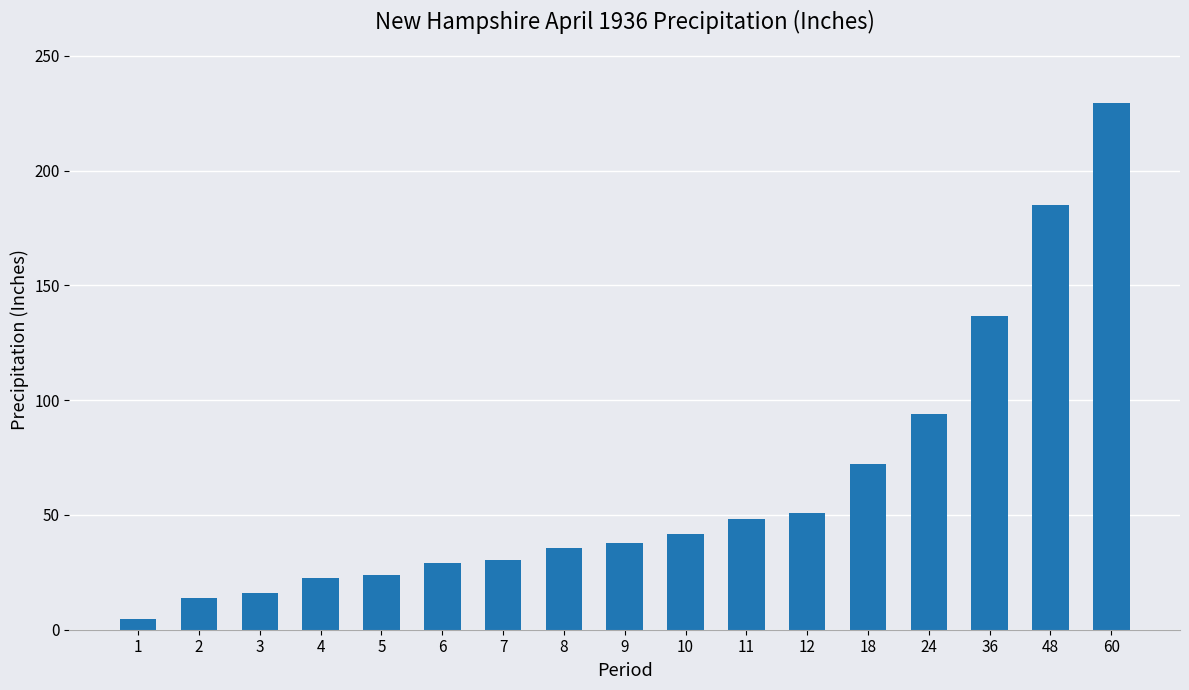

Is it true that the value at 24 is 163.6?

False